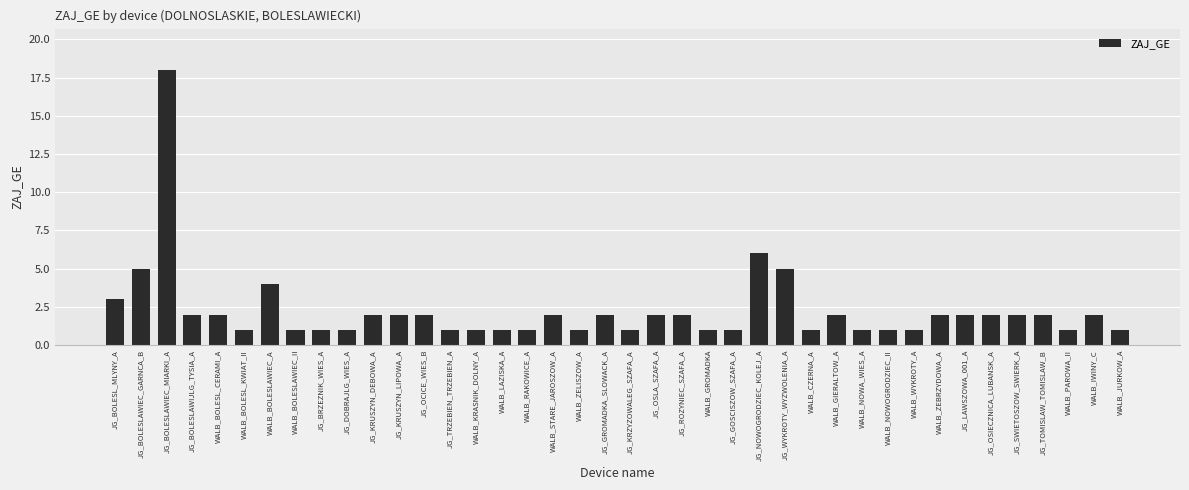

What is the change in value from WALB_GIERALTOW_A to WALB_NOWOGRODZIEC_II?

-1